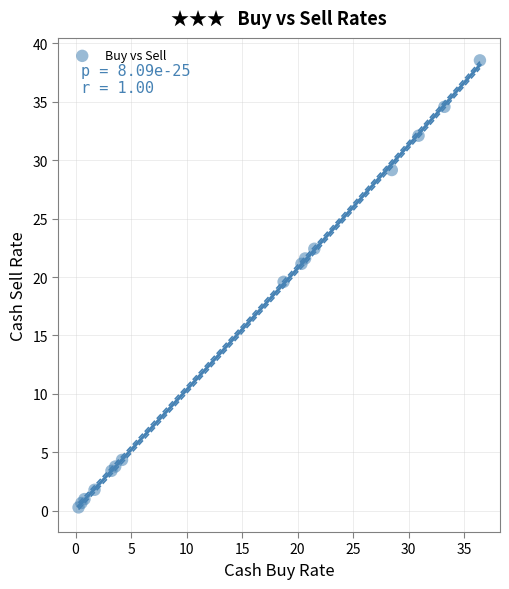

What Y value in the scatter plot is closest to 19?

19.6